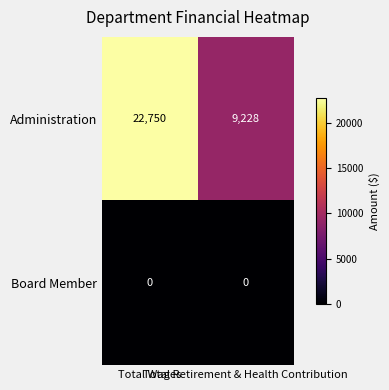

What is the difference between the maximum and minimum values in the Administration series?

13522